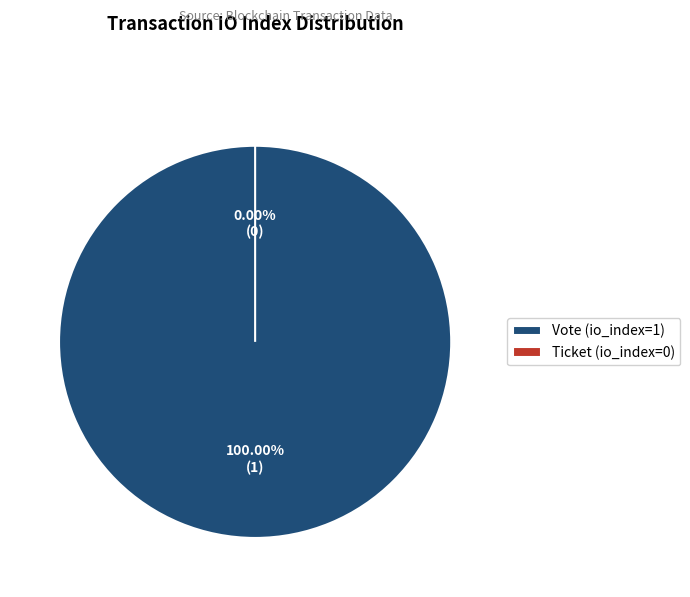

The Vote (io_index=1) slice represents 100% of the pie. True or false?

True